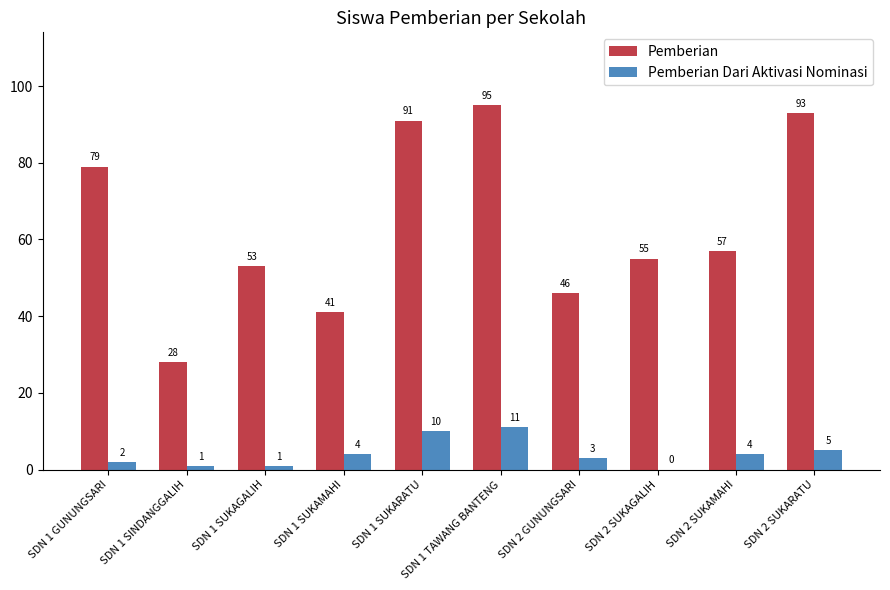

Reading right to left, extract all data points from this chart.

Pemberian: SDN 2 SUKARATU=93	SDN 2 SUKAMAHI=57	SDN 2 SUKAGALIH=55	SDN 2 GUNUNGSARI=46	SDN 1 TAWANG BANTENG=95	SDN 1 SUKARATU=91	SDN 1 SUKAMAHI=41	SDN 1 SUKAGALIH=53	SDN 1 SINDANGGALIH=28	SDN 1 GUNUNGSARI=79
Pemberian Dari Aktivasi Nominasi: SDN 2 SUKARATU=5	SDN 2 SUKAMAHI=4	SDN 2 SUKAGALIH=0	SDN 2 GUNUNGSARI=3	SDN 1 TAWANG BANTENG=11	SDN 1 SUKARATU=10	SDN 1 SUKAMAHI=4	SDN 1 SUKAGALIH=1	SDN 1 SINDANGGALIH=1	SDN 1 GUNUNGSARI=2